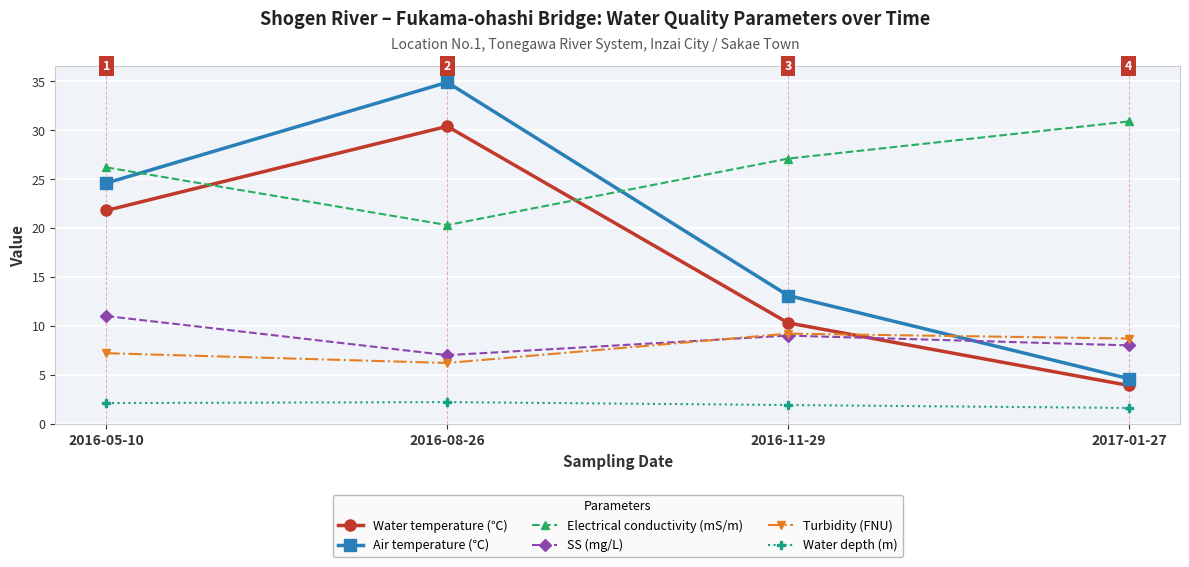

Rank the series at 2017-01-27 from highest to lowest value.

Electrical conductivity (mS/m), Turbidity (FNU), SS (mg/L), Air temperature (℃), Water temperature (℃), Water depth (m)